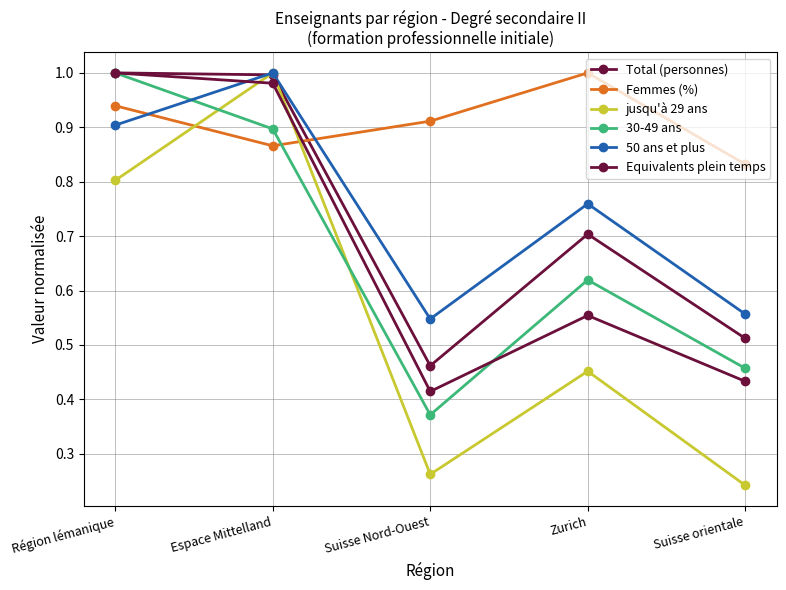

Where is the first local maximum for Equivalents plein temps?

Zurich